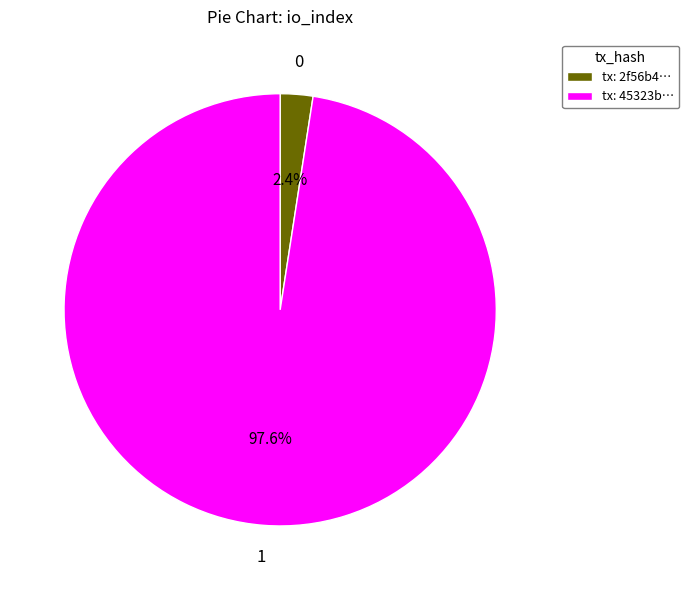

Which category has the smallest portion of the pie?

tx: 2f56b4…